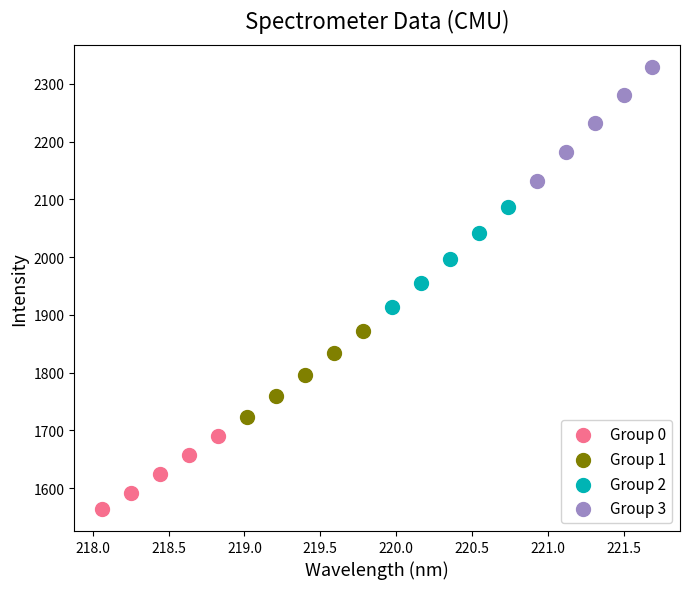

Which series has the widest spread of Y values?

Group 3